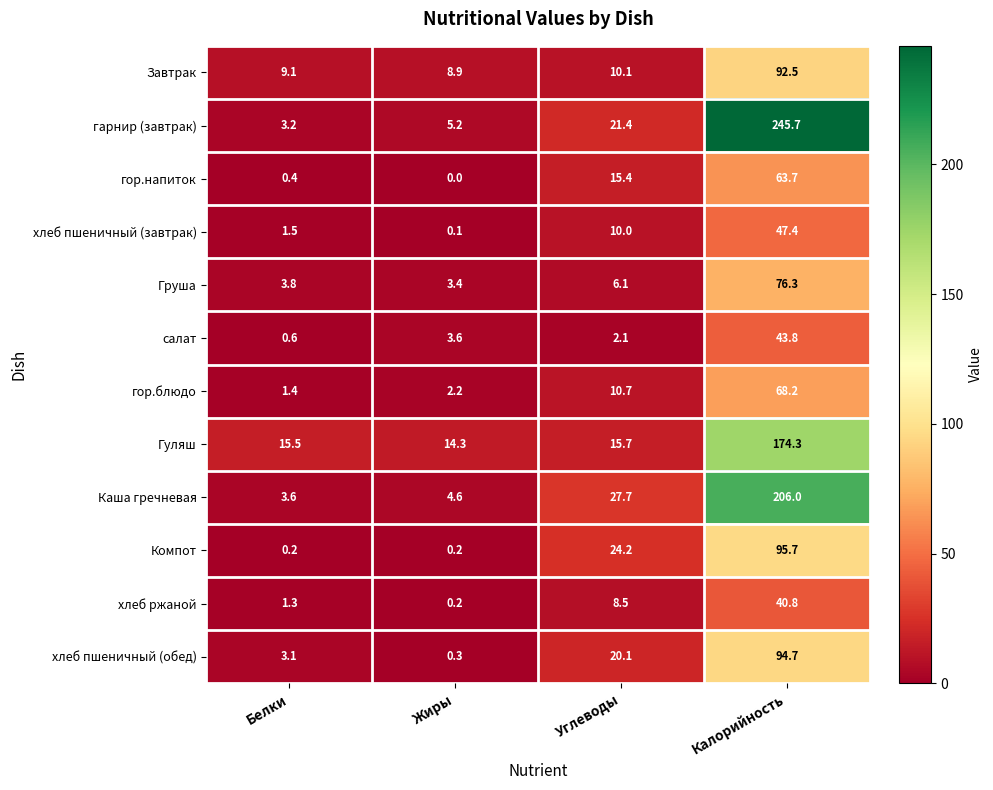

What is the difference between the Компот values at Углеводы and Калорийность?

71.5